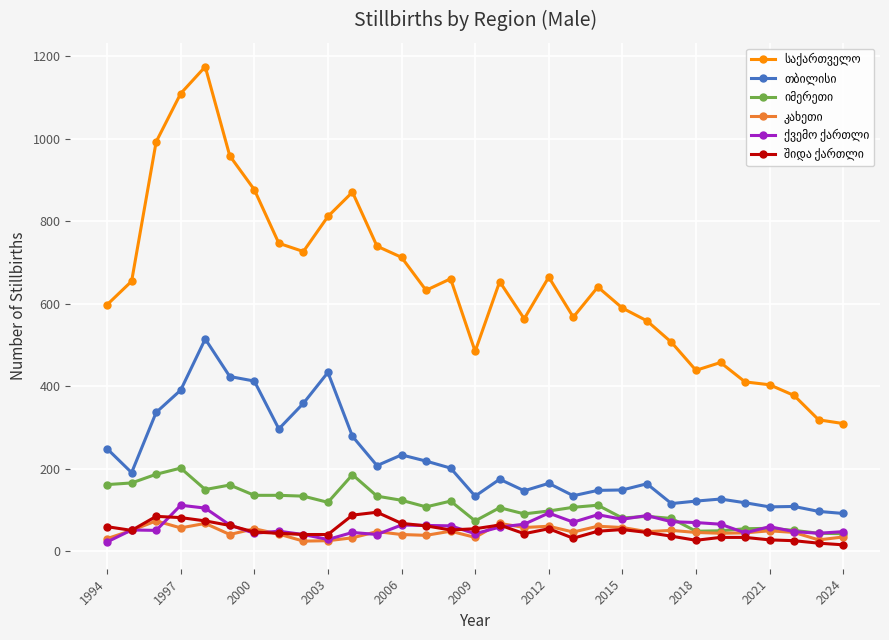

What is the maximum value shown in the chart?

1174